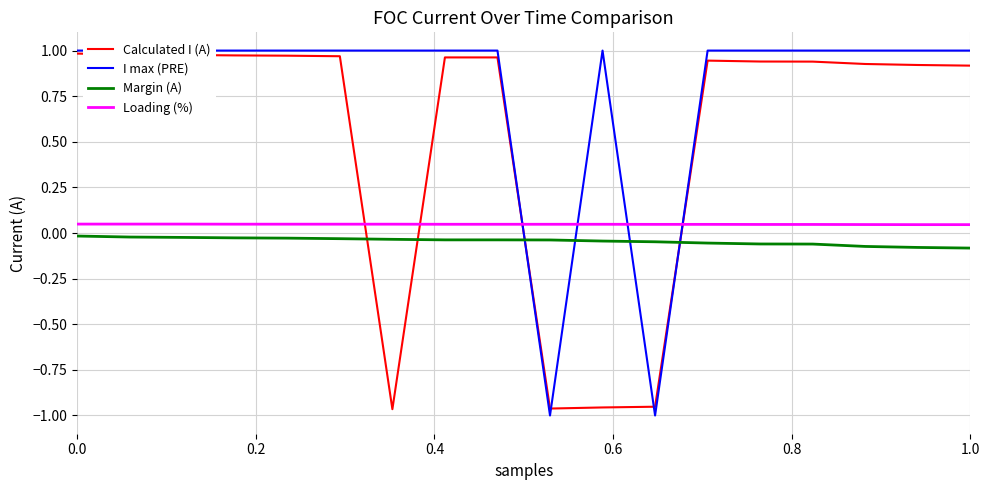

Reading left to right, what are all the values shown in this chart?

Calculated I (A): 1.0	1.0	1.0	1.0	1.0	1.0	-1.0	1.0	1.0	-1.0	-1.0	-1.0	0.9	0.9	0.9	0.9	0.9	0.9
I max (PRE): 1.0	1.0	1.0	1.0	1.0	1.0	1.0	1.0	1.0	-1.0	1.0	-1.0	1.0	1.0	1.0	1.0	1.0	1.0
Margin (A): -0.0	-0.0	-0.0	-0.0	-0.0	-0.0	-0.0	-0.0	-0.0	-0.0	-0.0	-0.0	-0.1	-0.1	-0.1	-0.1	-0.1	-0.1
Loading (%): 0.0	0.0	0.0	0.0	0.0	0.0	0.0	0.0	0.0	0.0	0.0	0.0	0.0	0.0	0.0	0.0	0.0	0.0